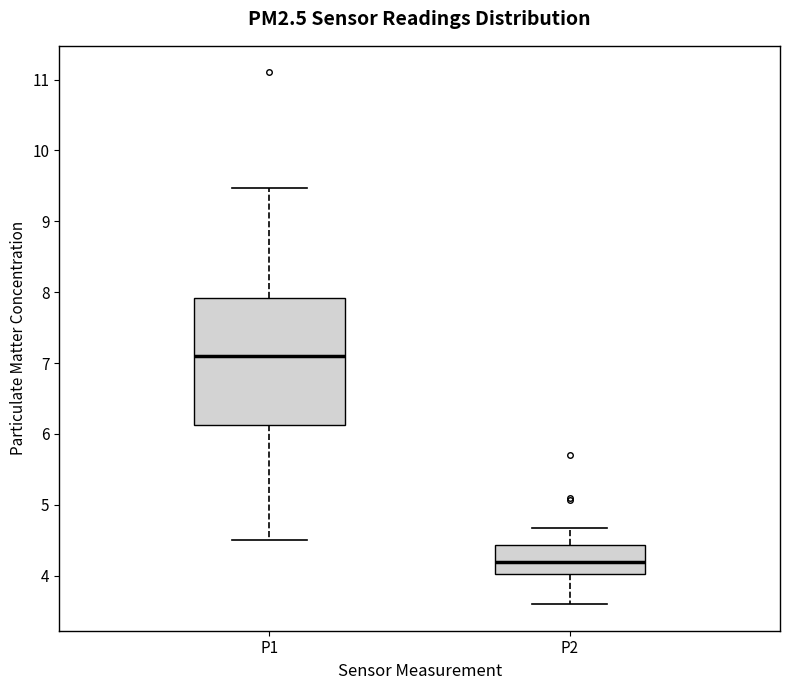

Which box's median line is the highest?

P1